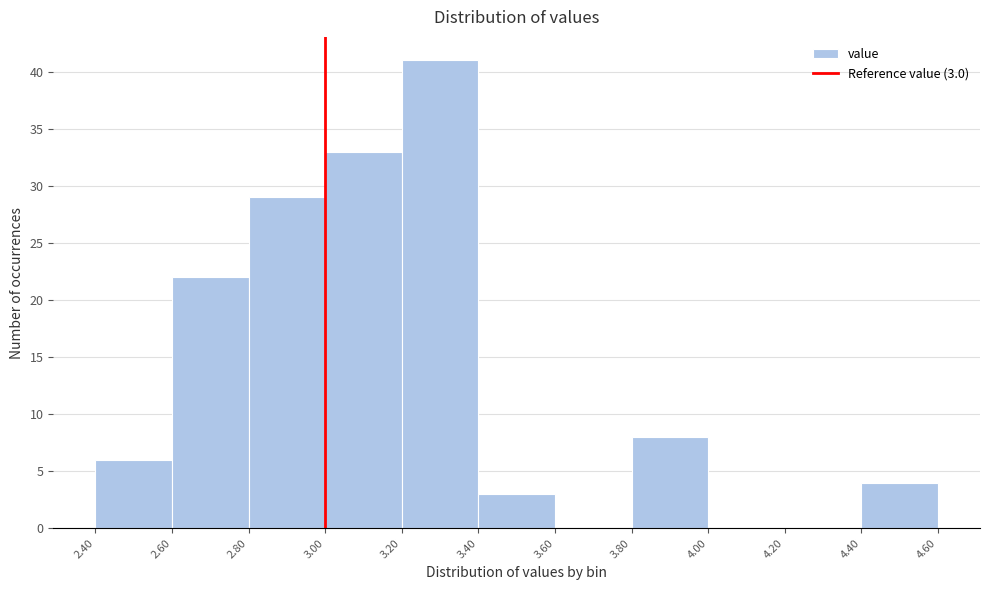

Over which range of the x-axis is the bar tallest?

3.20 to 3.40